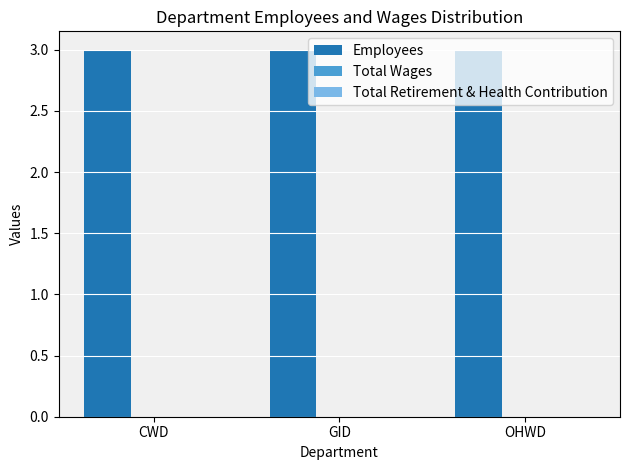

Which series has the widest spread of values?

Employees